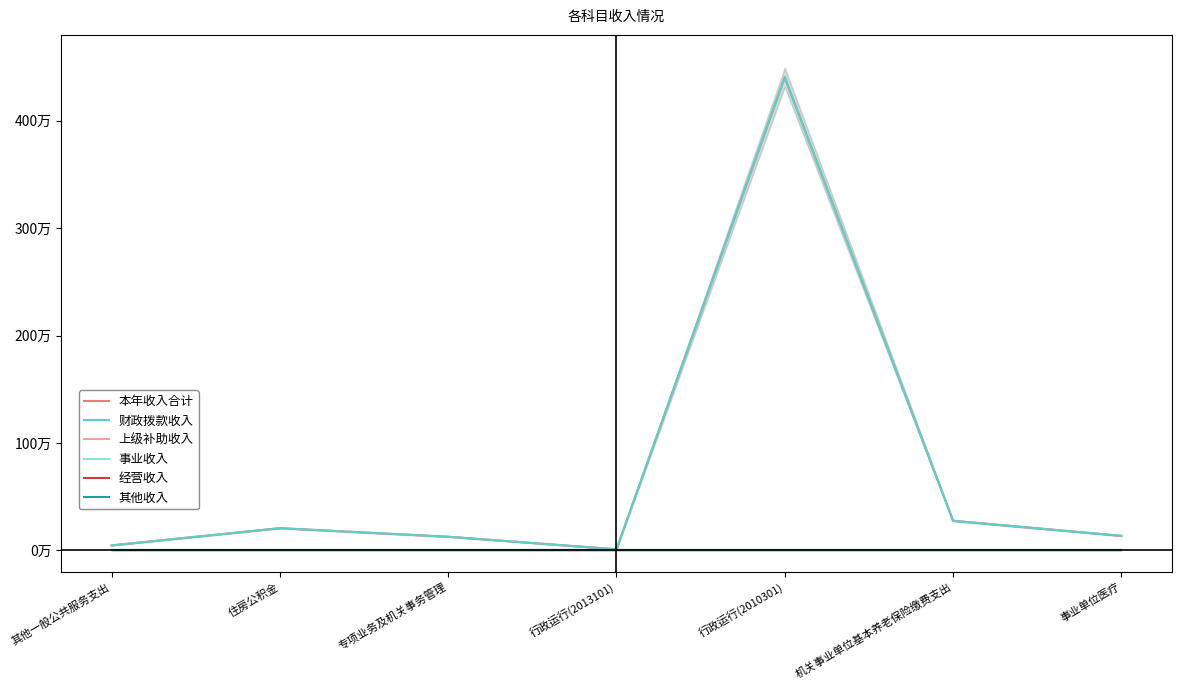

Reading right to left, what are all the values shown in this chart?

本年收入合计: 135720.0	276210.7	4405059.9	10713.8	127473.0	207158.0	47033.3
财政拨款收入: 135720.0	276210.7	4405059.9	10713.8	127473.0	207158.0	47033.3
上级补助收入: 0.0	0.0	0.0	0.0	0.0	0.0	0.0
事业收入: 0.0	0.0	0.0	0.0	0.0	0.0	0.0
经营收入: 0.0	0.0	0.0	0.0	0.0	0.0	0.0
其他收入: 0.0	0.0	0.0	0.0	0.0	0.0	0.0